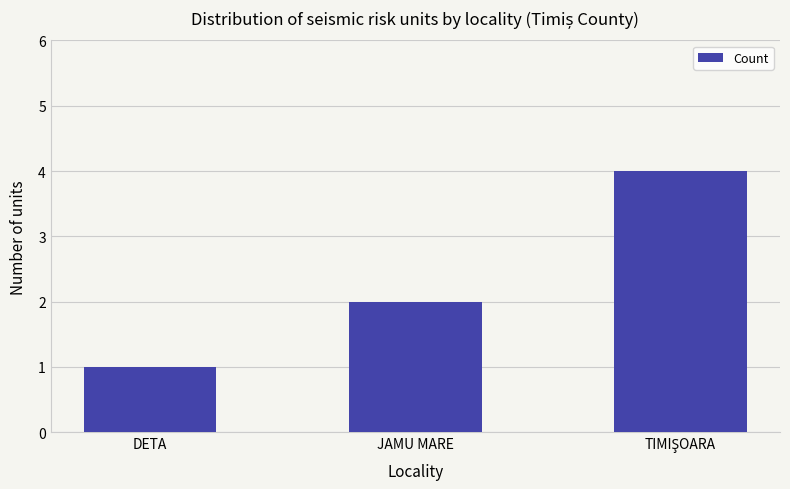

What is the greatest value displayed?

4